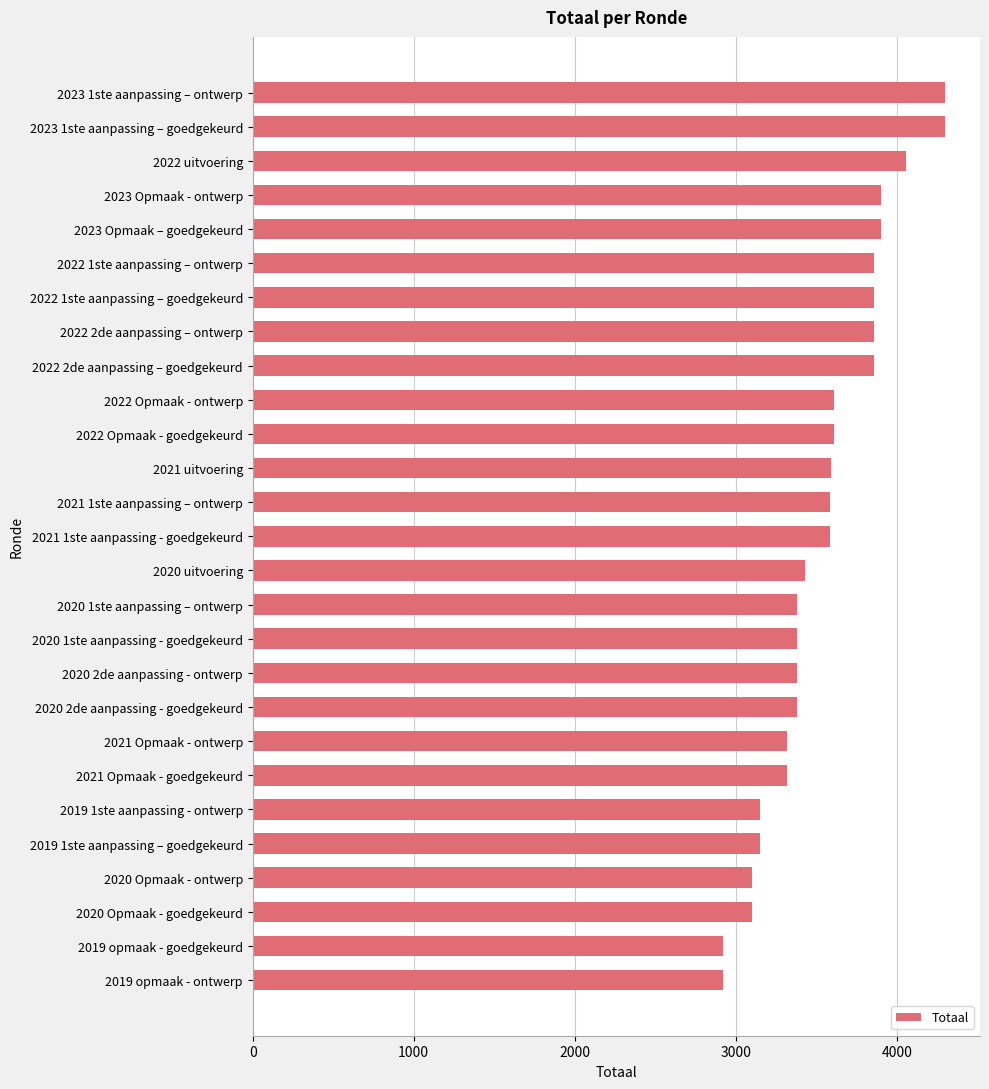

The value at 2022 2de aanpassing – goedgekeurd is 6649. True or false?

False